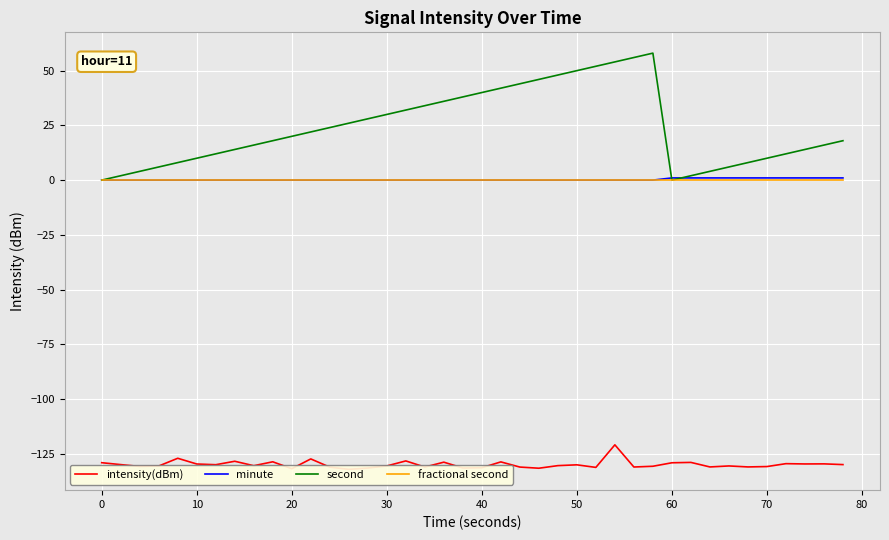

Which series has the largest range (max minus min)?

second